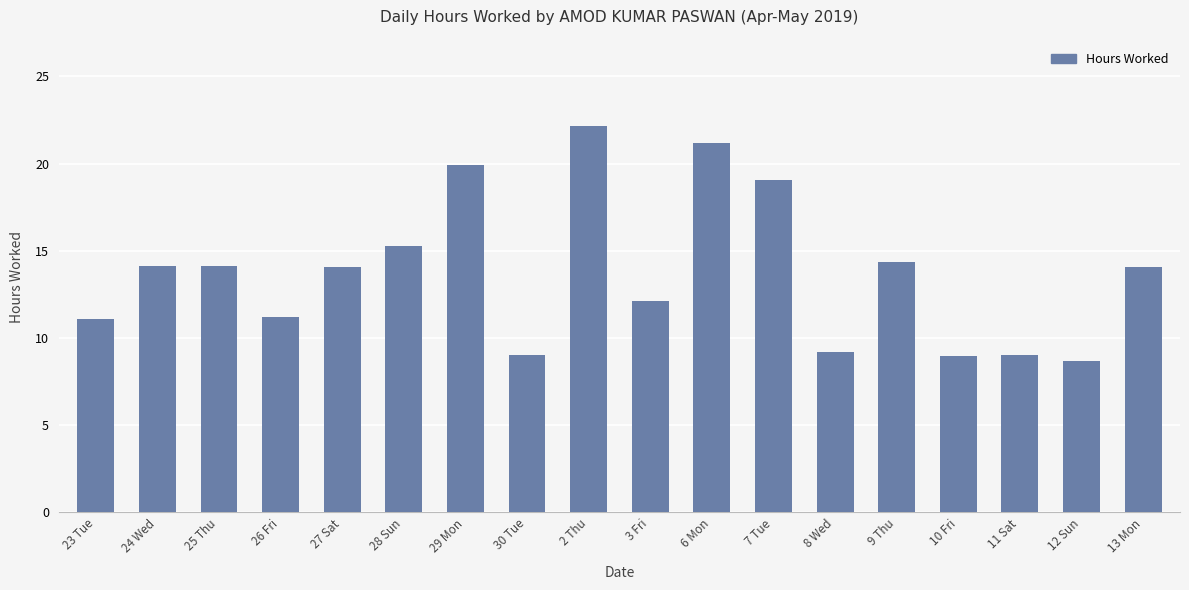

Which label corresponds to the largest value in the chart?

2 Thu